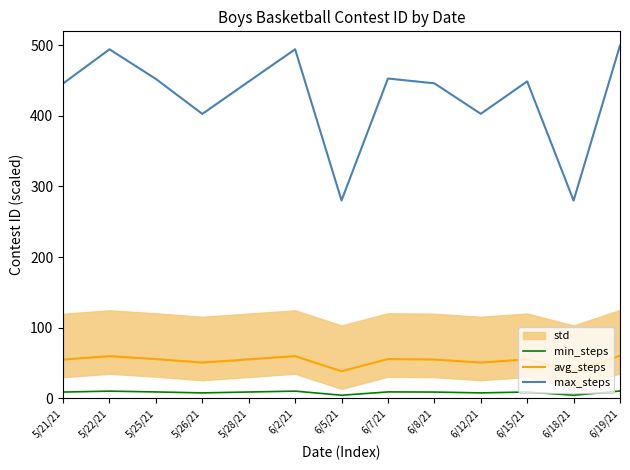

At which category is the sum across all series the highest?

6/19/21